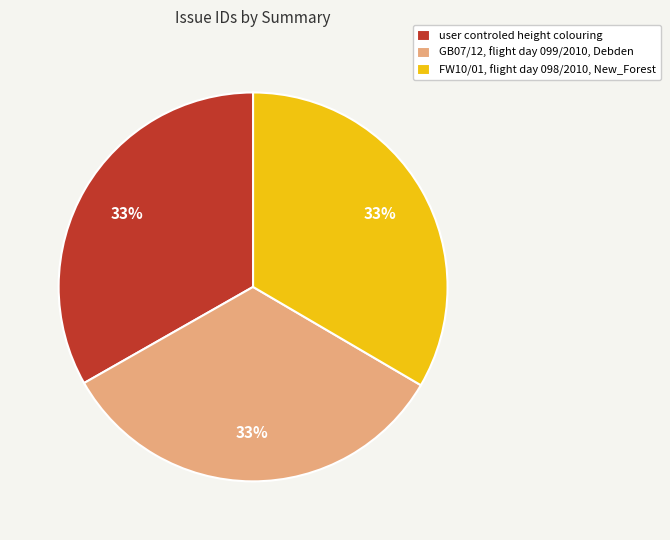

To the nearest percent, what is the combined percentage of user controled height colouring and FW10/01, flight day 098/2010, New_Forest?

67%